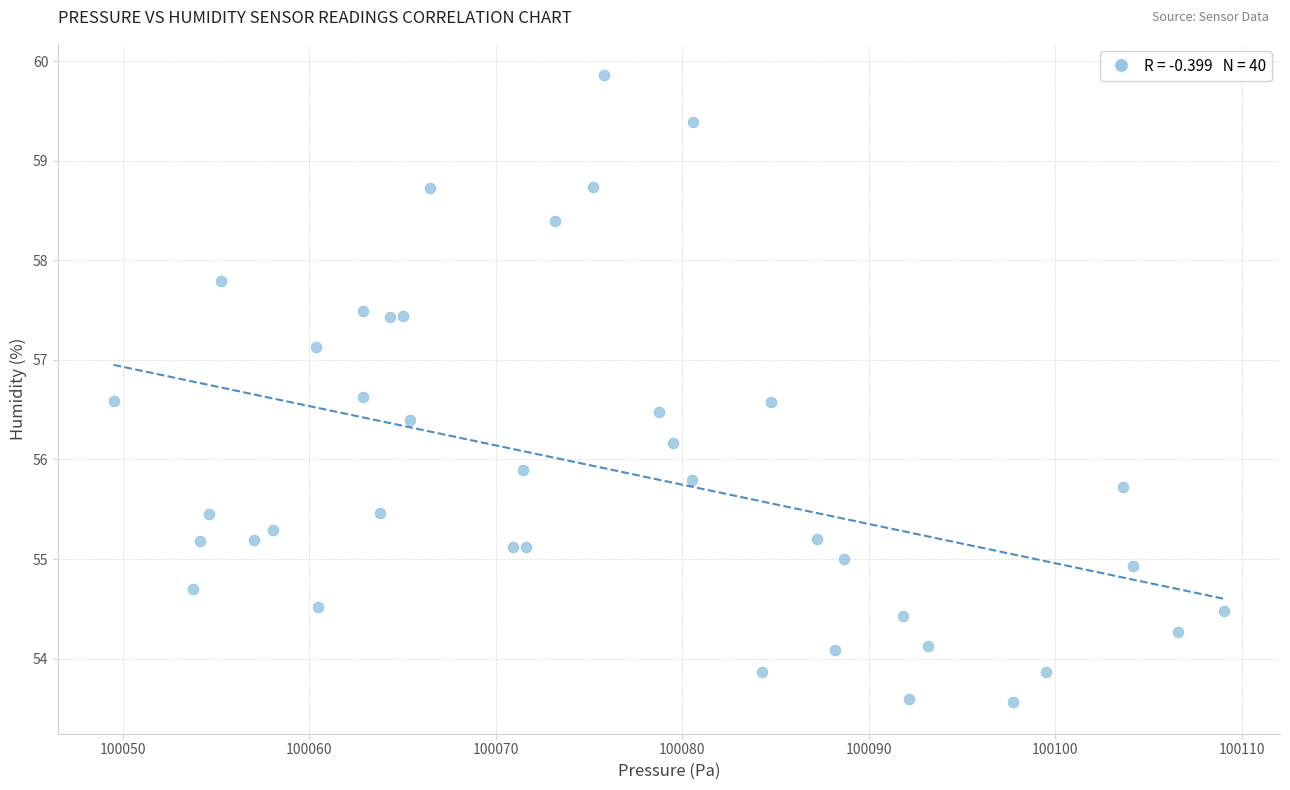

What is the range of Y values (max minus min)?

6.3